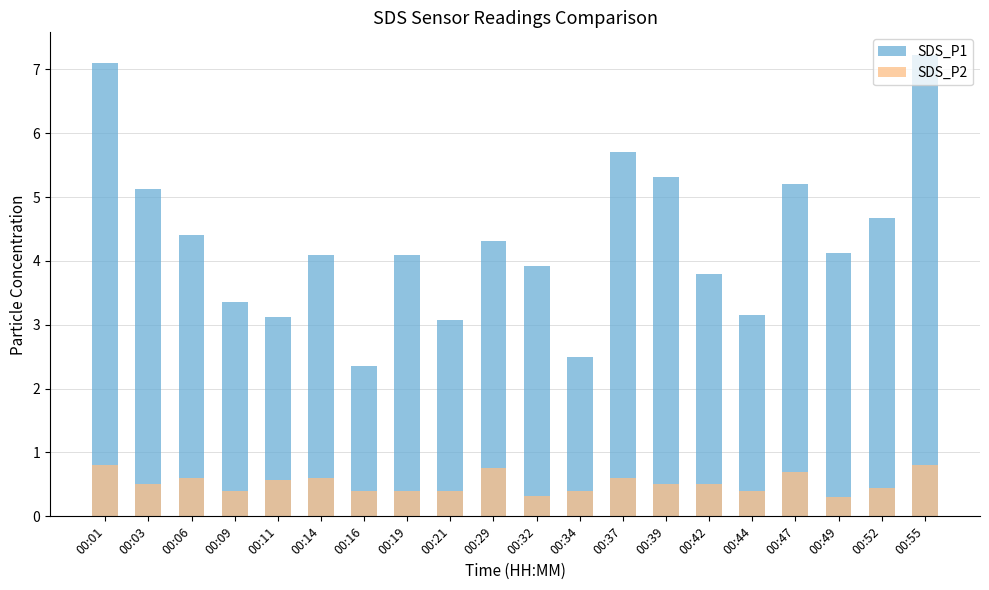

What is the difference between the highest and lowest values at 00:55?

6.4